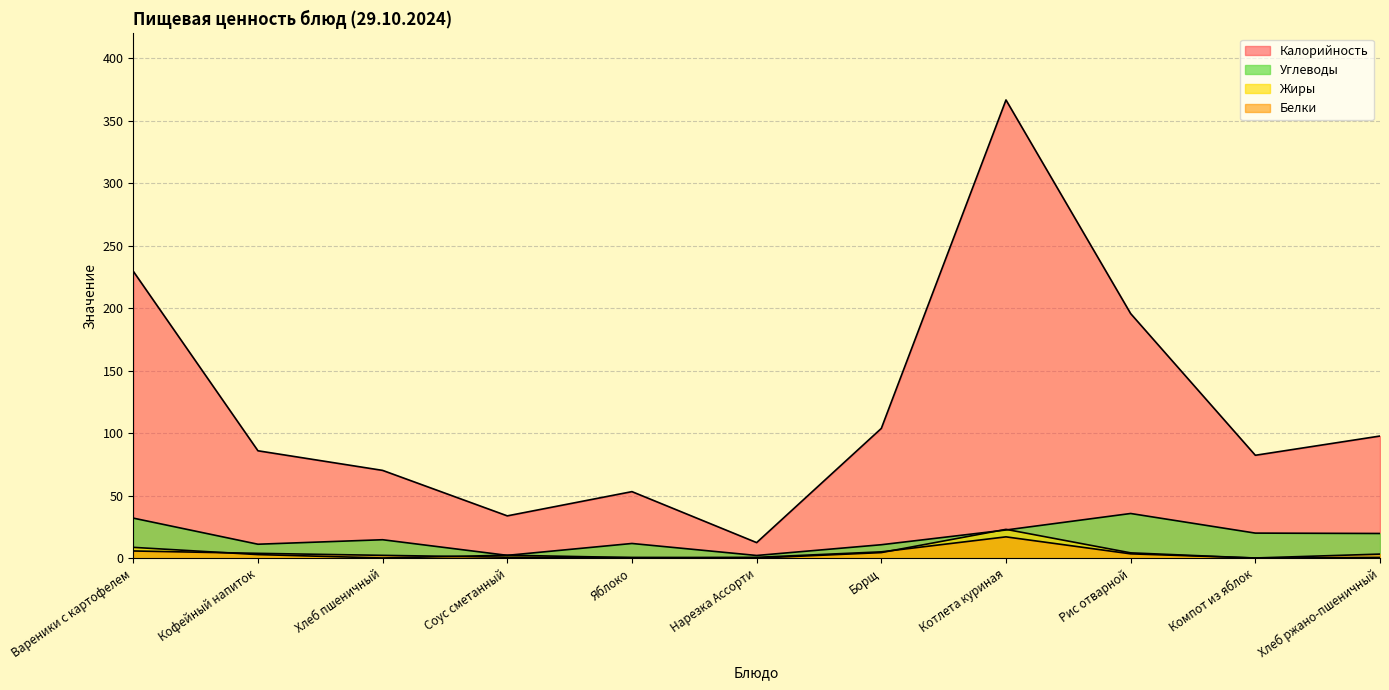

What is the value of the Углеводы point at the 2nd from the left?

11.2